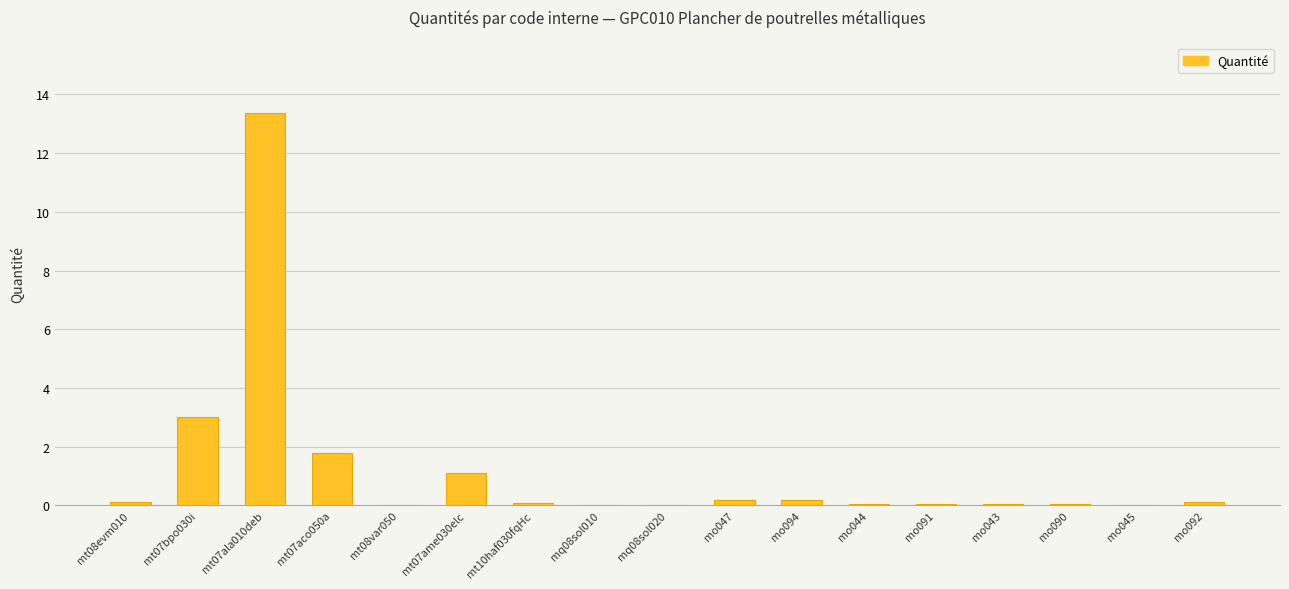

What is the sum of all values?

20.2